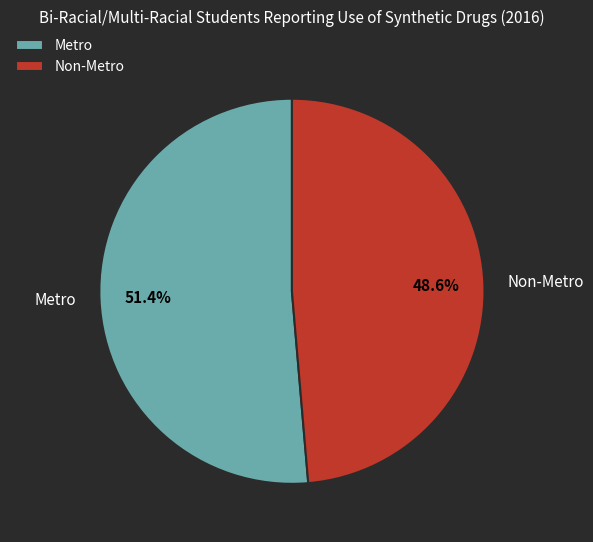

To the nearest percent, what percentage of the pie is Metro?

51%